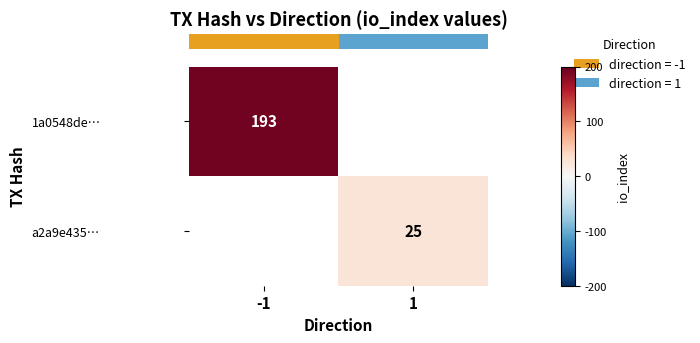

Is the value of row_1 at -1 greater than the value of row_0 at 1?

No